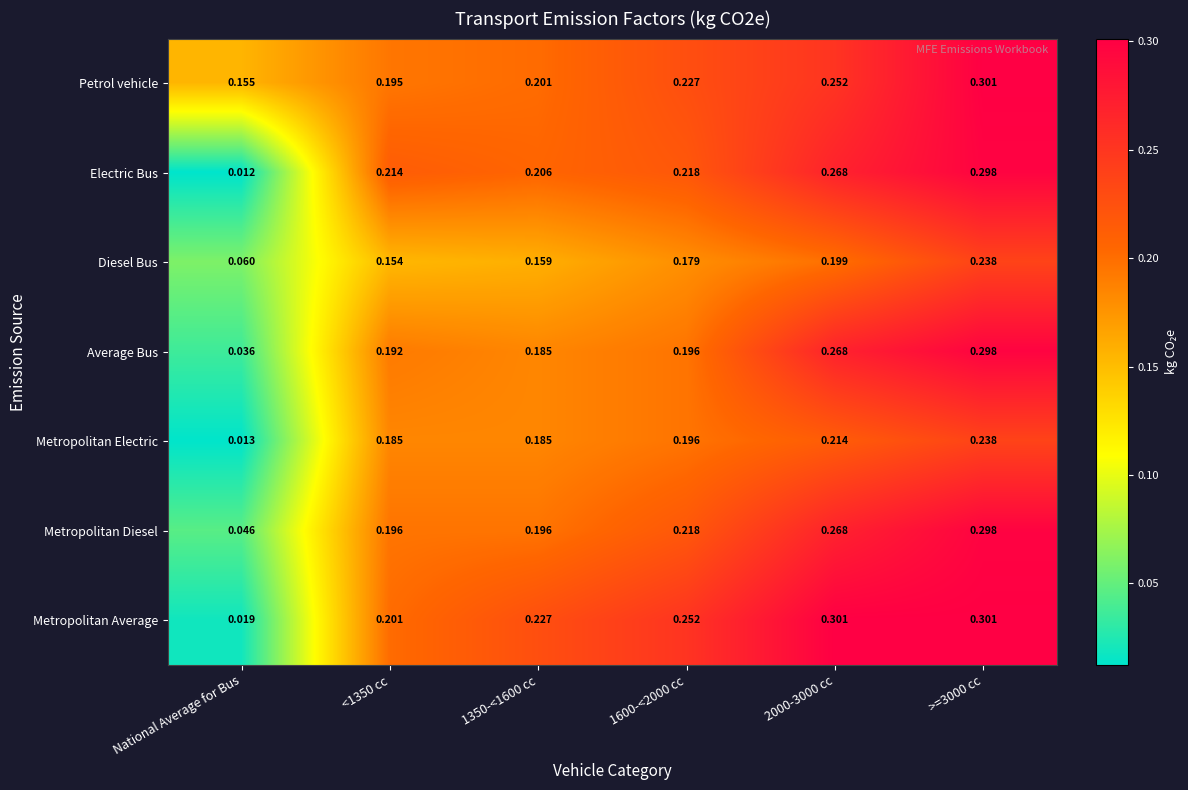

Count the number of data series in this chart.

7